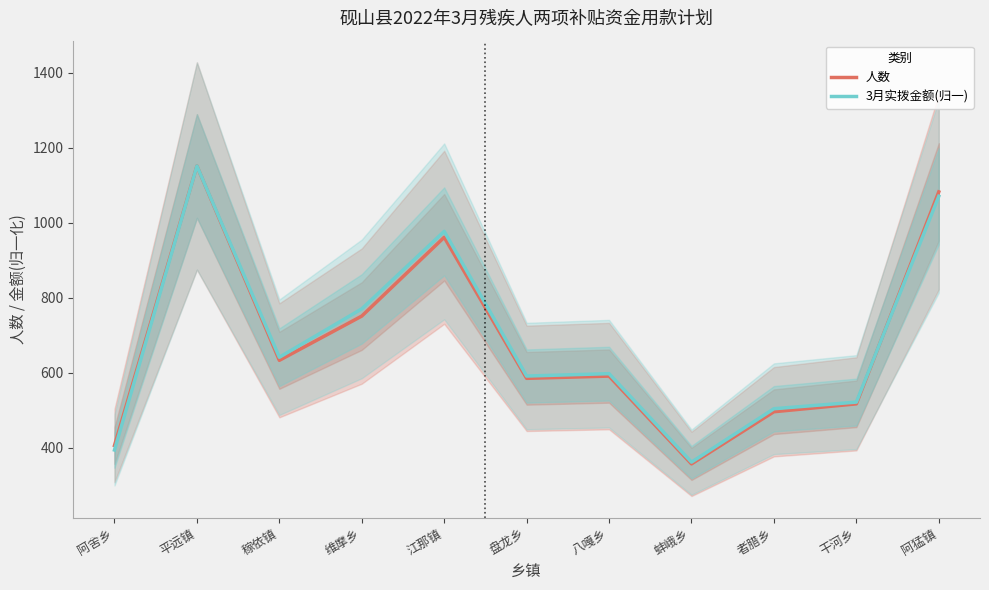

How many intersections are there between 人数 and 3月实拨金额(归一)?

1